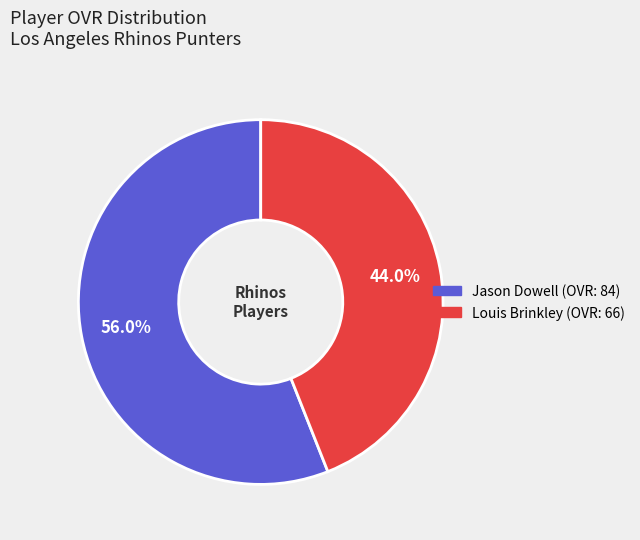

Does Jason Dowell represent more than half of the total?

Yes